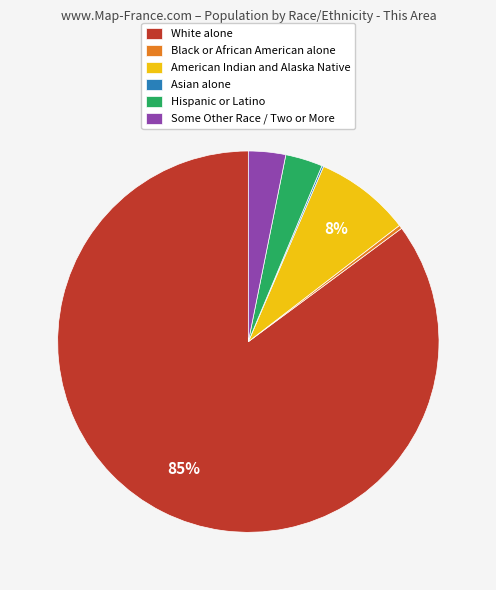

Is it true that Black or African American alone is 10% of the pie?

False